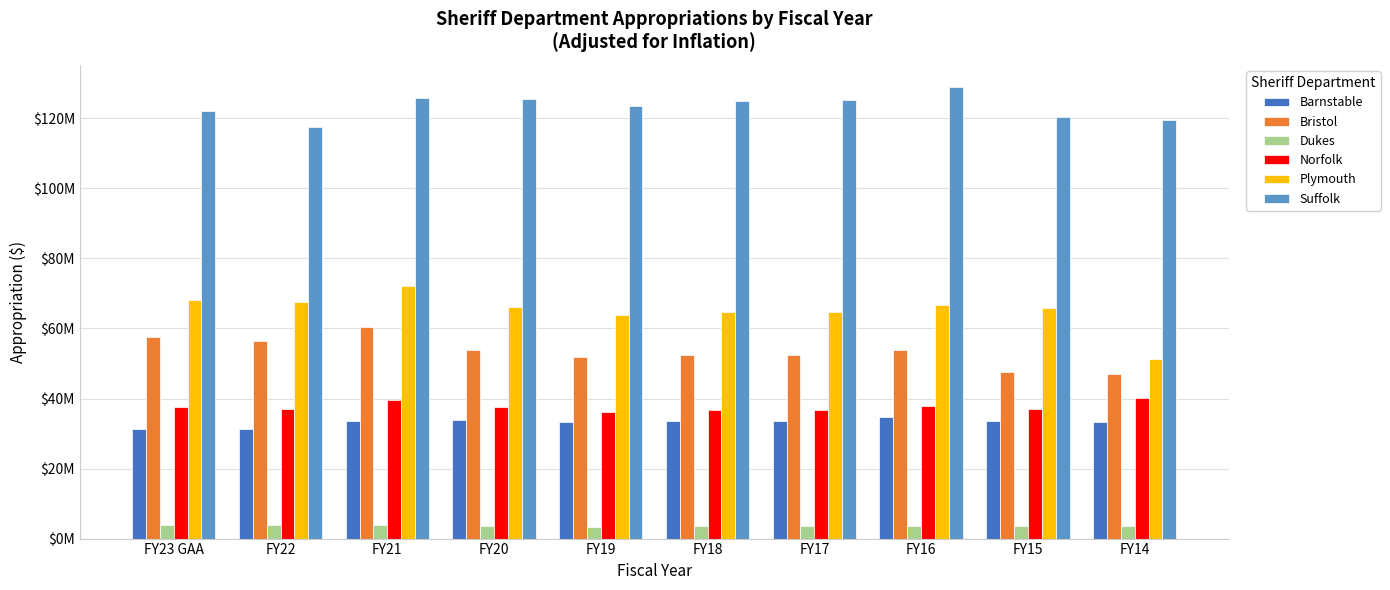

What is the difference between the maximum and second lowest values in the Suffolk series?

9273100